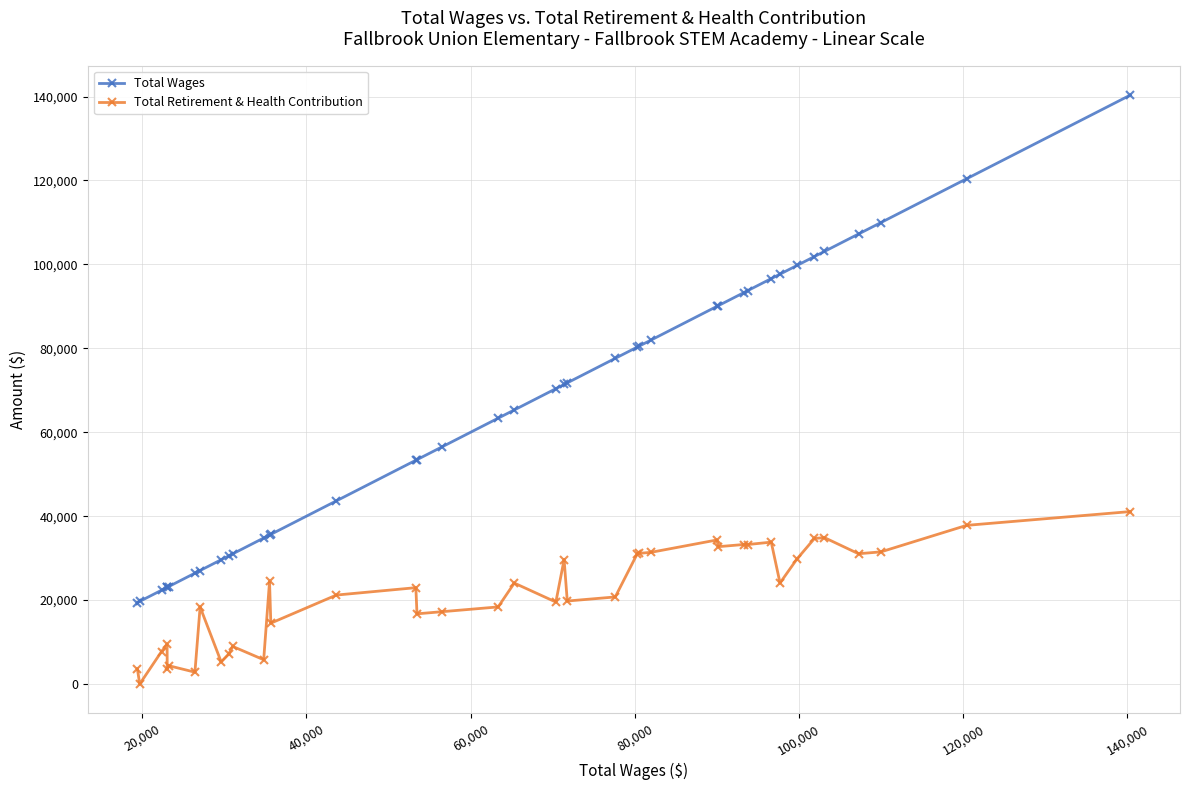

True or false: Total Wages and Total Retirement & Health Contribution cross at least once.

False